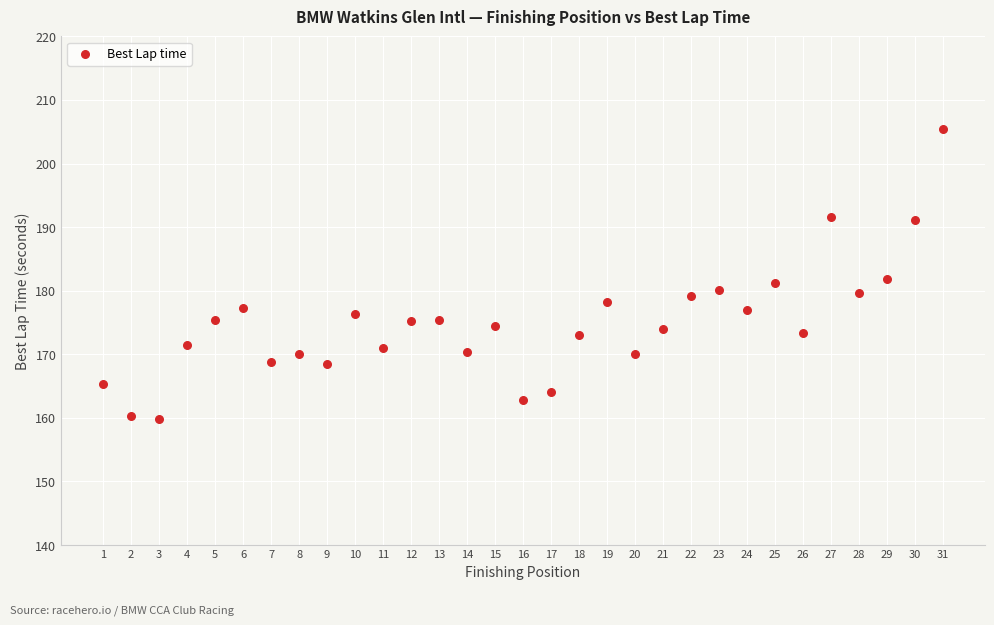

What is the range of X values (max minus min)?

30.0